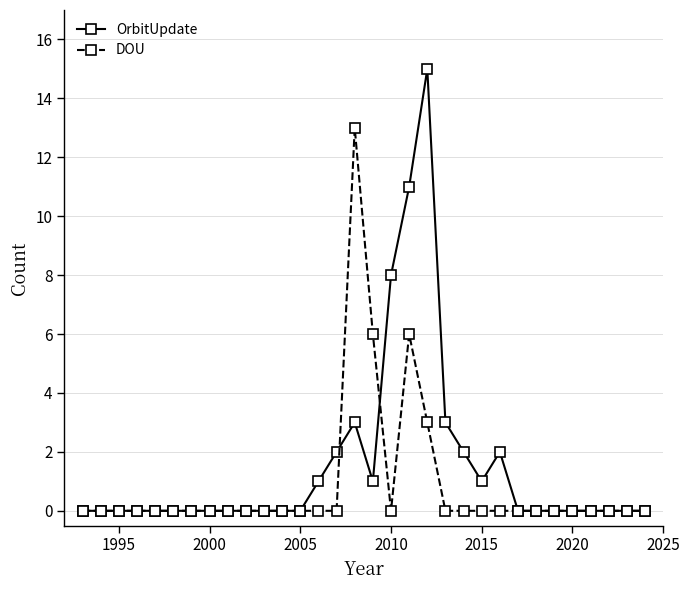

Rank the series by their maximum value, from highest to lowest.

OrbitUpdate, DOU